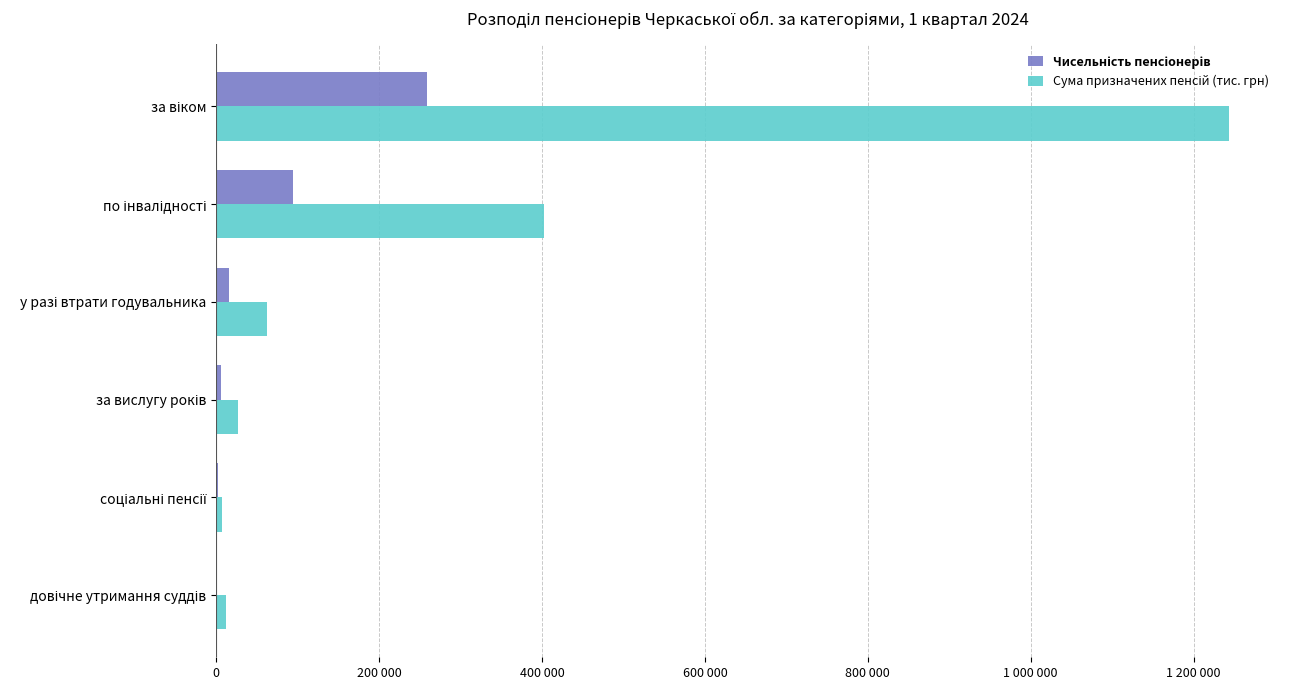

What is the minimum value for Сума призначених пенсій (тис. грн)?

6540.9